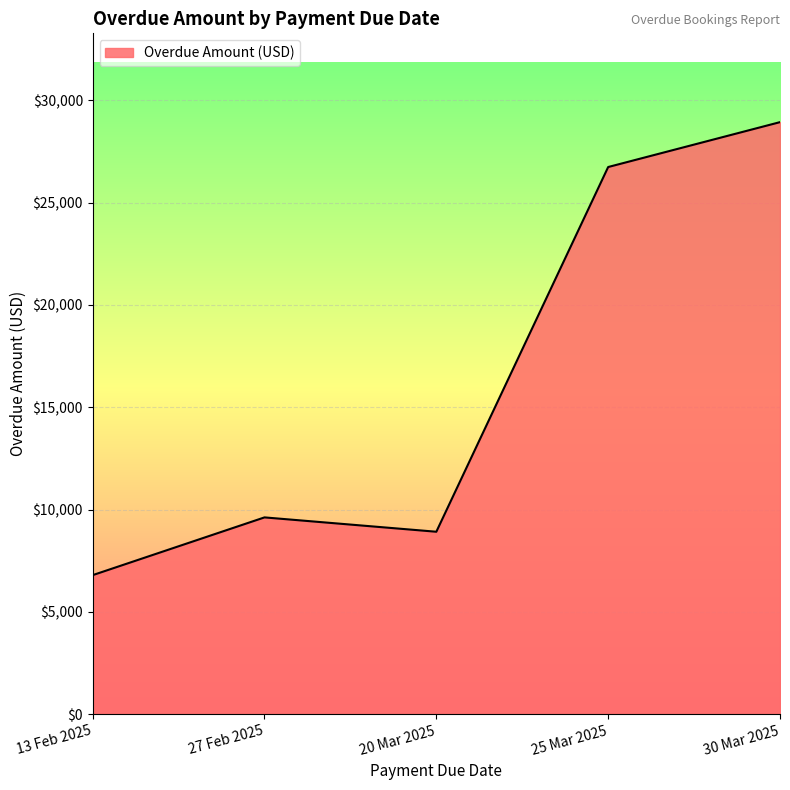

The chart shows a value of 1932.2 at 30 Mar 2025. True or false?

False